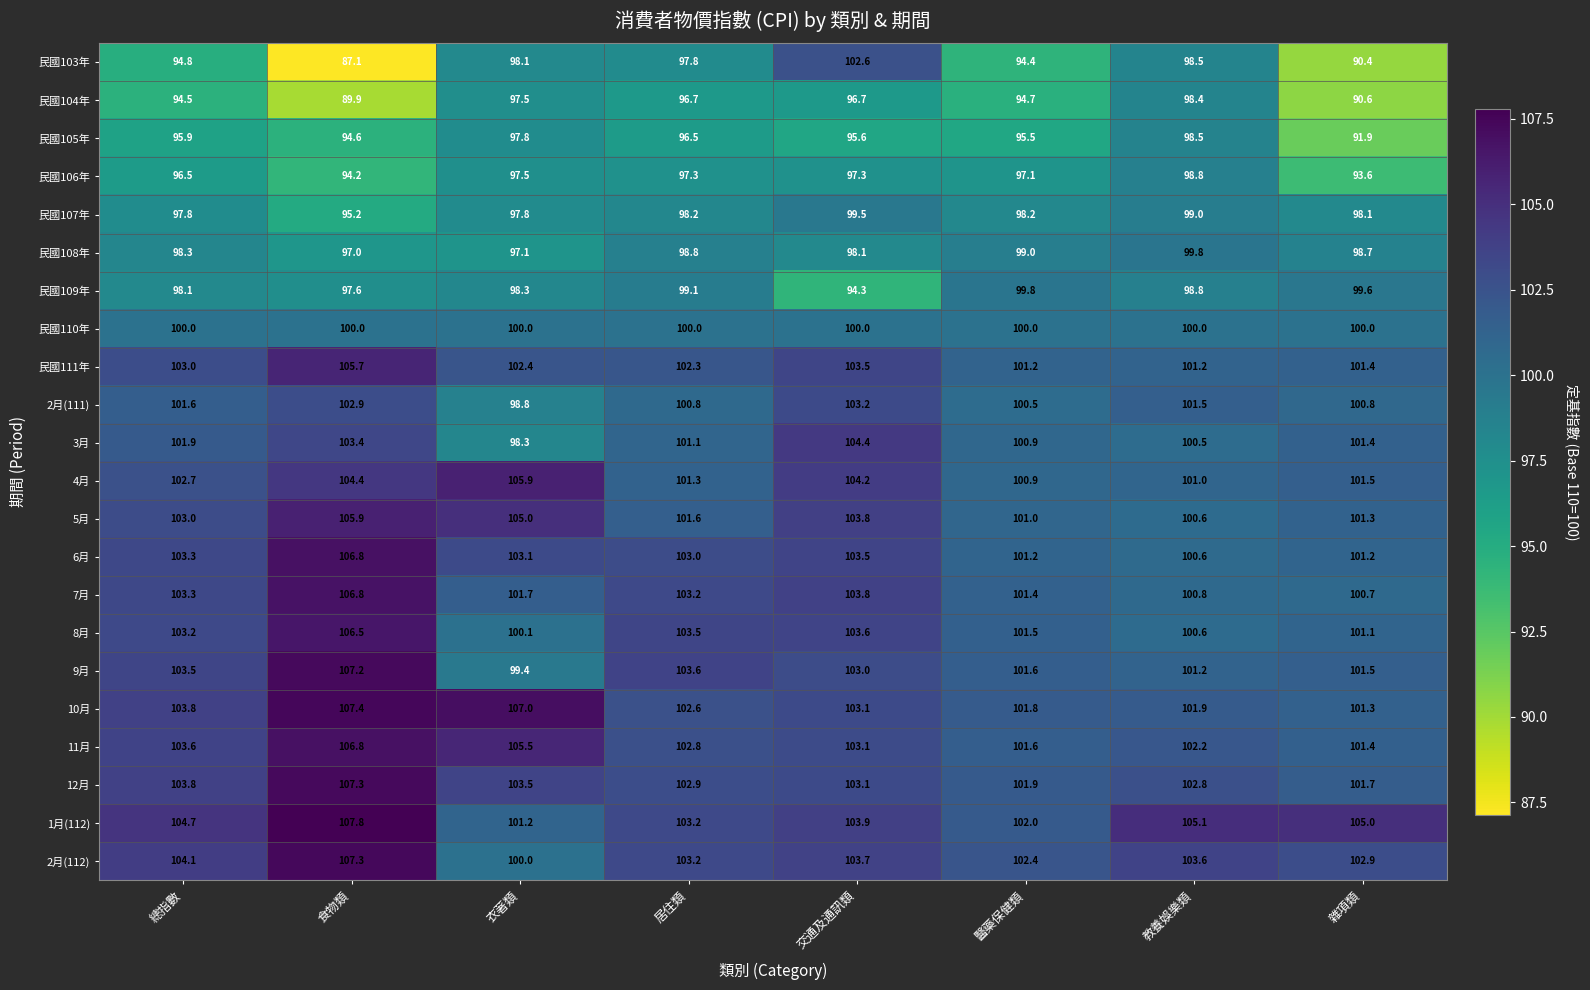

What is the approximate value of 民國105年 at 居住類?

96.5